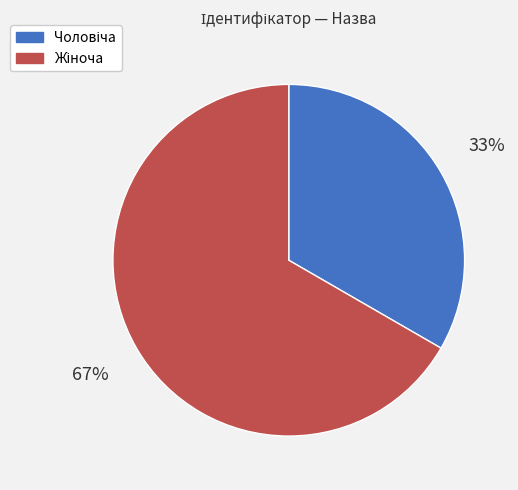

Is there any slice that represents more than half of the pie?

Yes